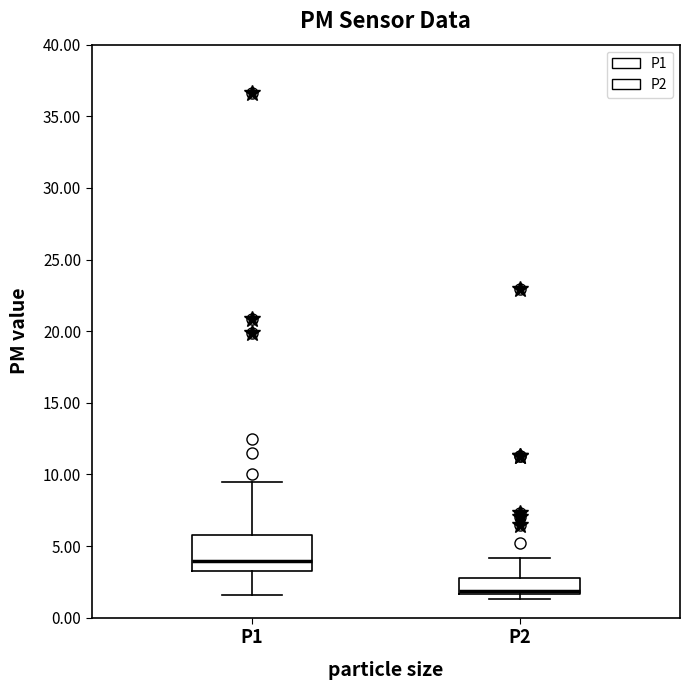

Comparing the boxes themselves (not the whiskers), which one is the tallest?

P1